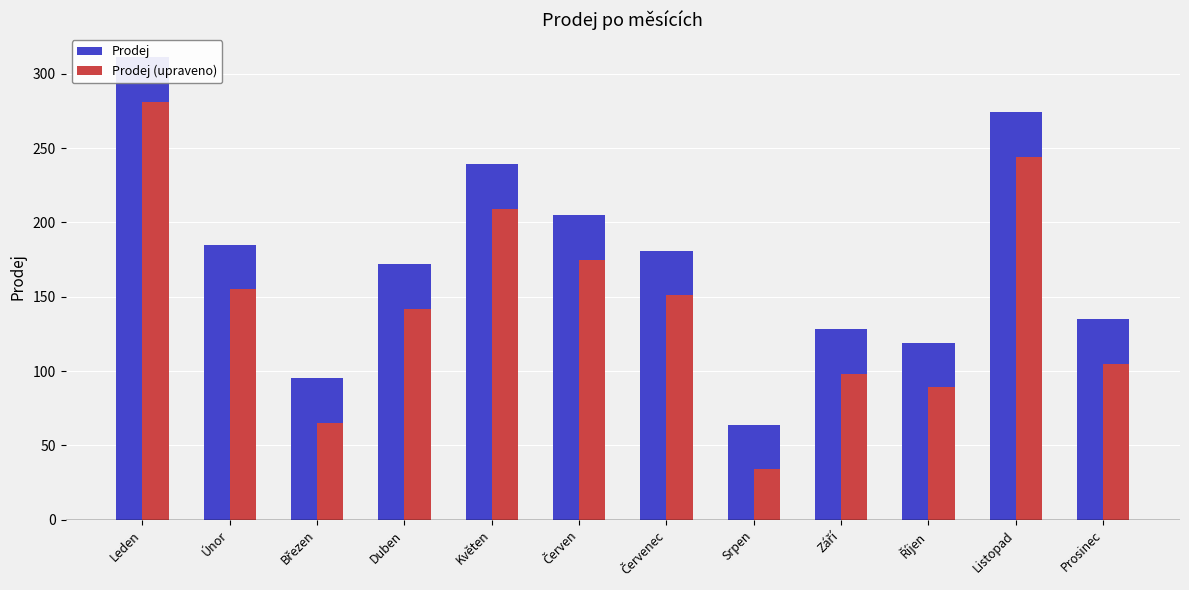

How many groups of bars are there?

12